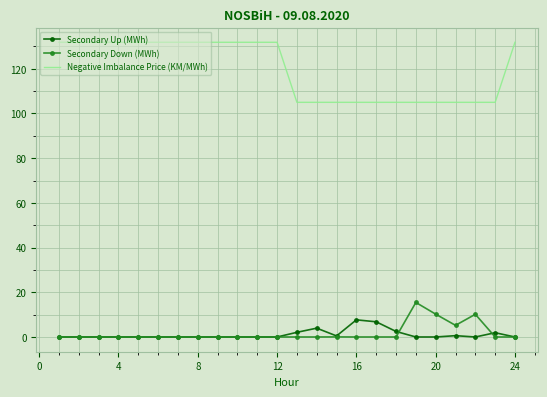

What is the maximum value shown in the chart?

131.9